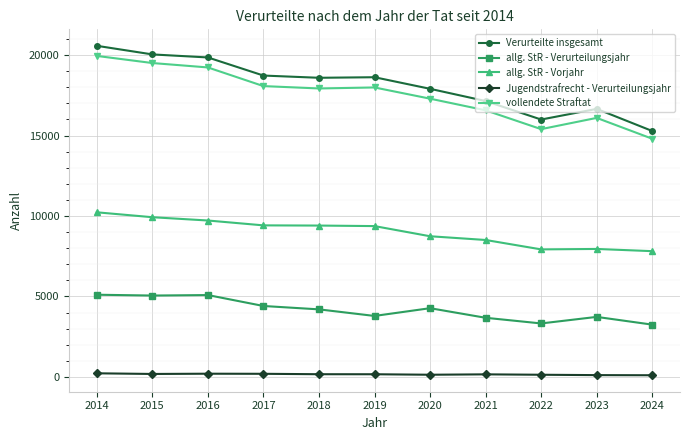

True or false: allg. StR - Verurteilungsjahr has a value of 3672 at 2021.

True